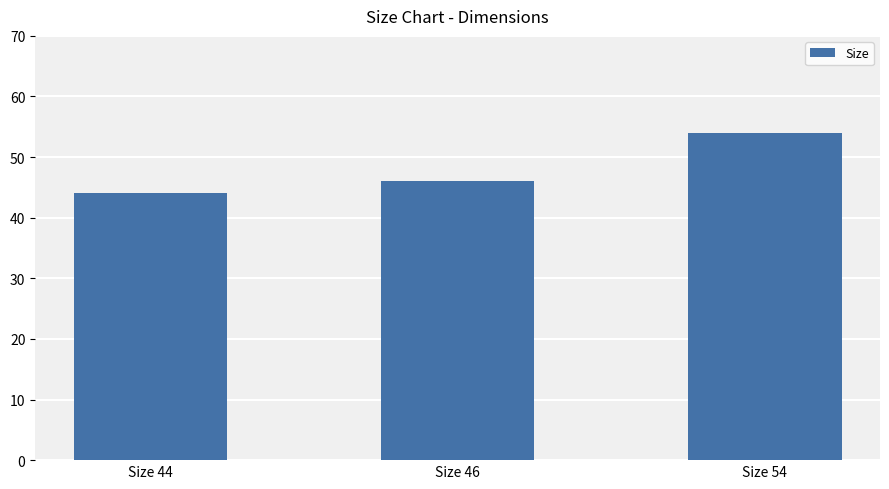

How many bars are there in total?

3